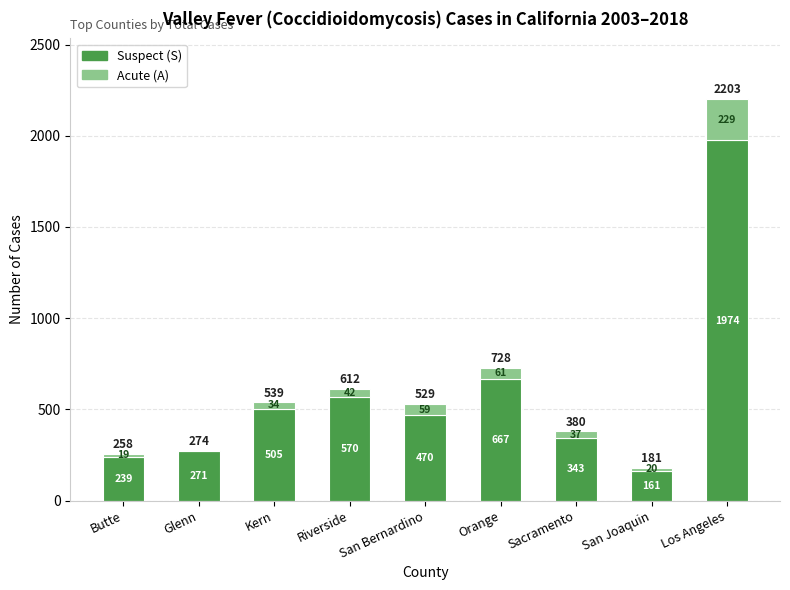

Where does the Suspect (S) series first go above 470?

Kern